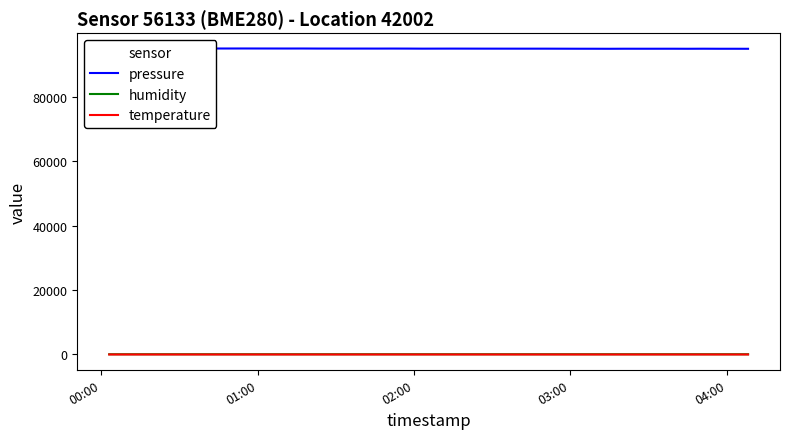

True or false: pressure and temperature cross at least once.

False